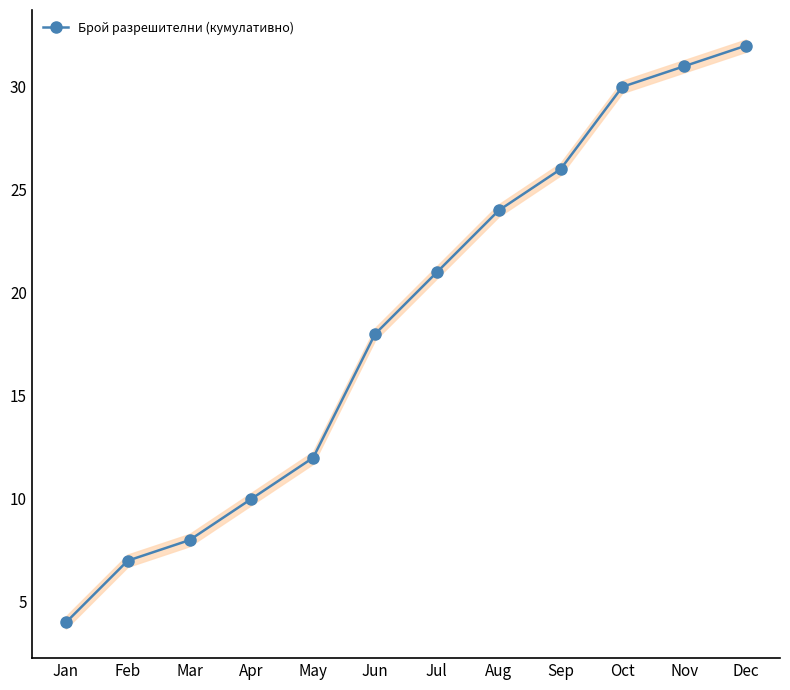

Is it true that the value at Feb is 7?

True